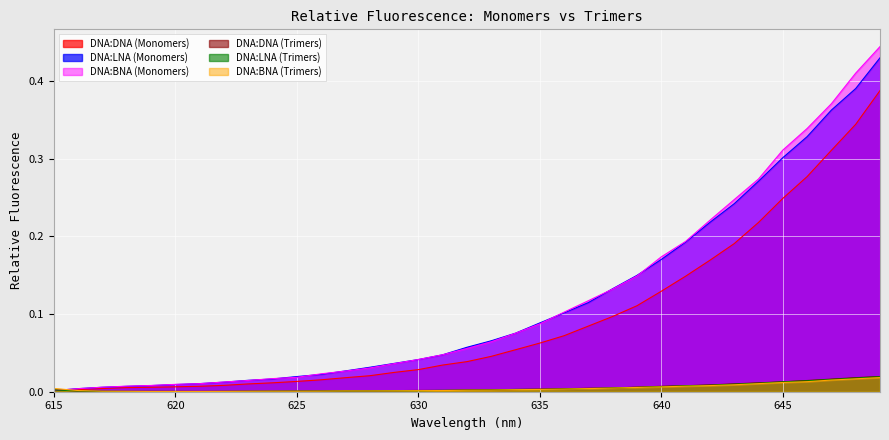

Which category has the lowest value across all series?

621